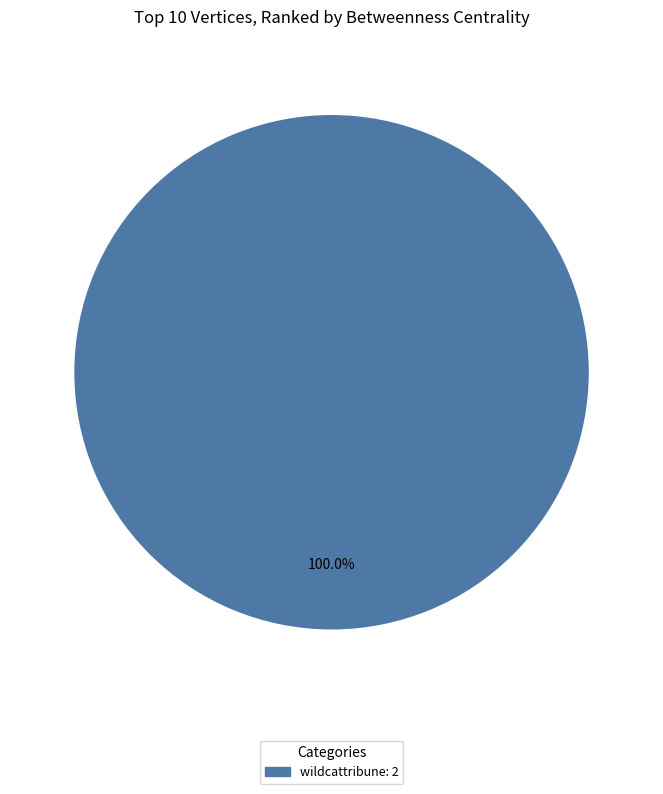

Is there a majority slice in this chart?

Yes